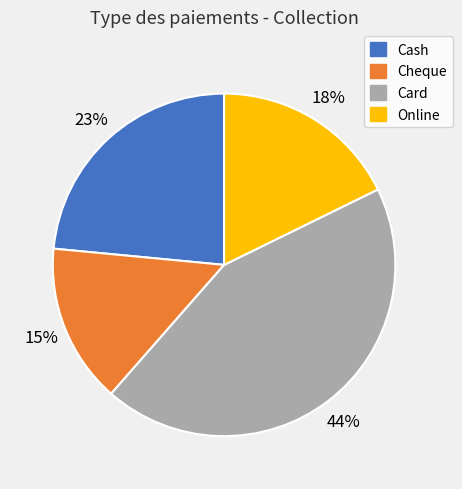

Between Cash and Online, which is larger?

Cash